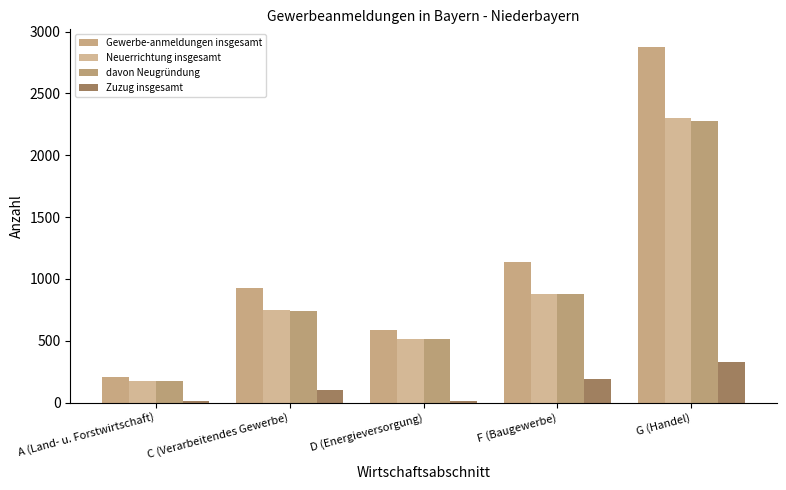

Between A (Land- u. Forstwirtschaft) and G (Handel), which is larger?

G (Handel)